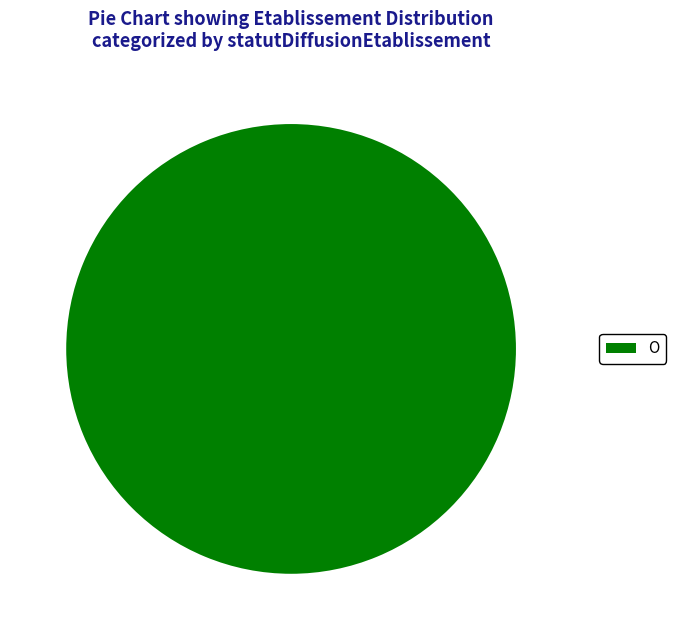

Is O the majority of the pie?

Yes